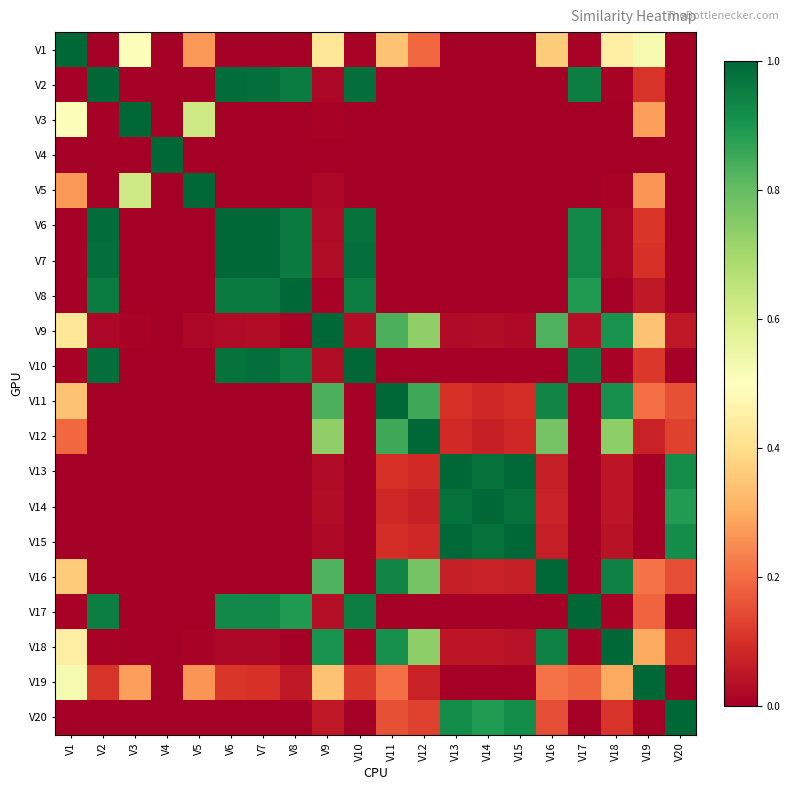

What is the spread (max minus min) of values at V3?

1.0